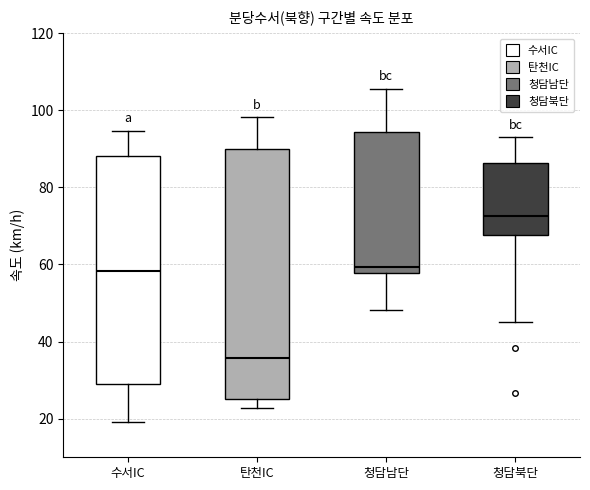

Which box's median line is the highest?

청담북단